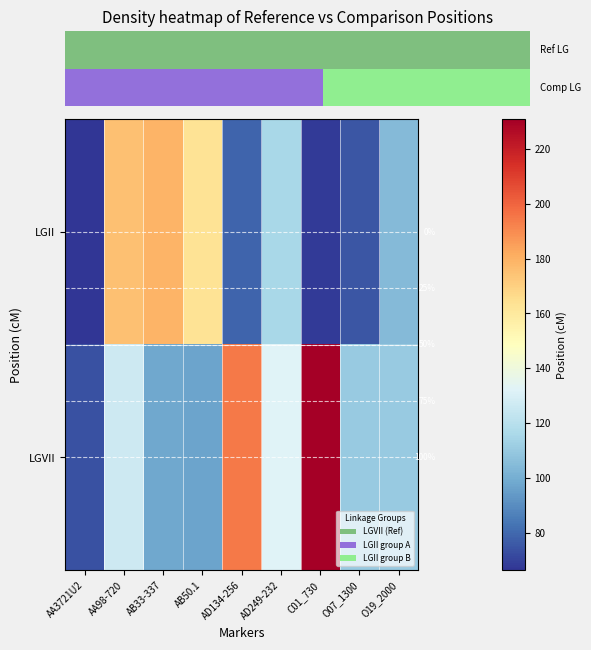

Rank the categories by LGVII value from lowest to highest.

AA3721U2, AB50.1, AB33-337, O07_1300, O19_2000, AA98-720, AD249-232, AD134-256, C01_730